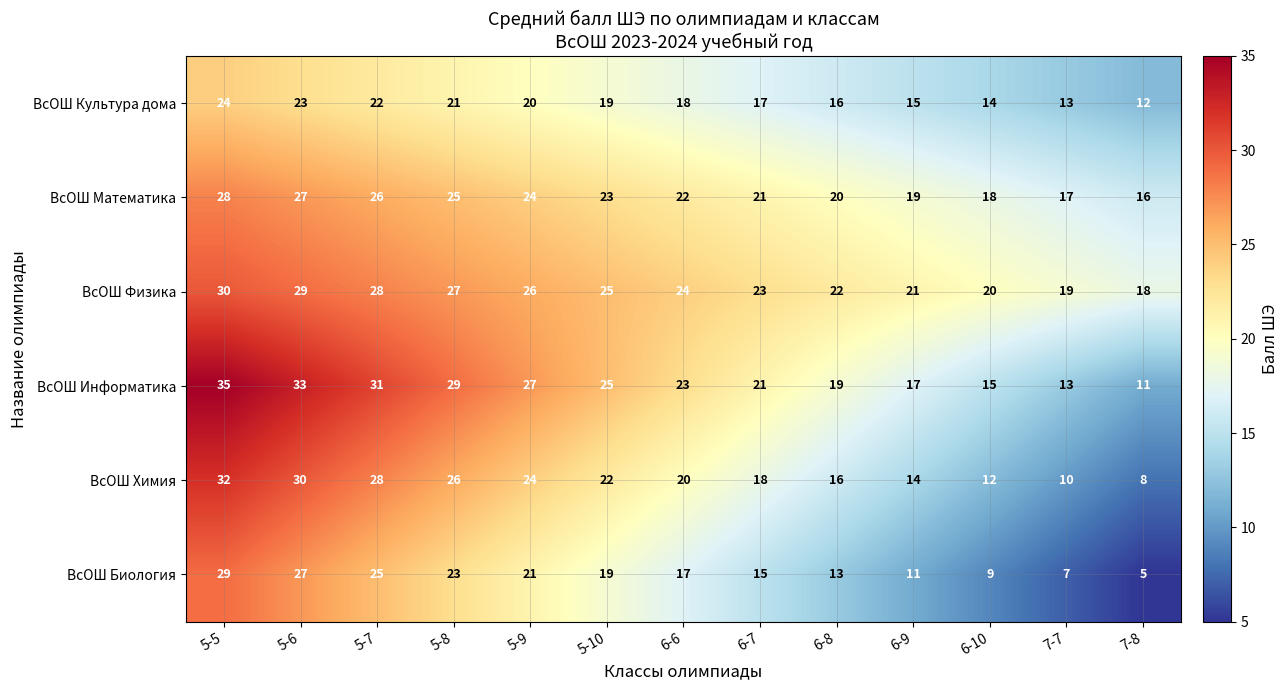

The ВсОШ Математика series shows 7 at 5-7. True or false?

False